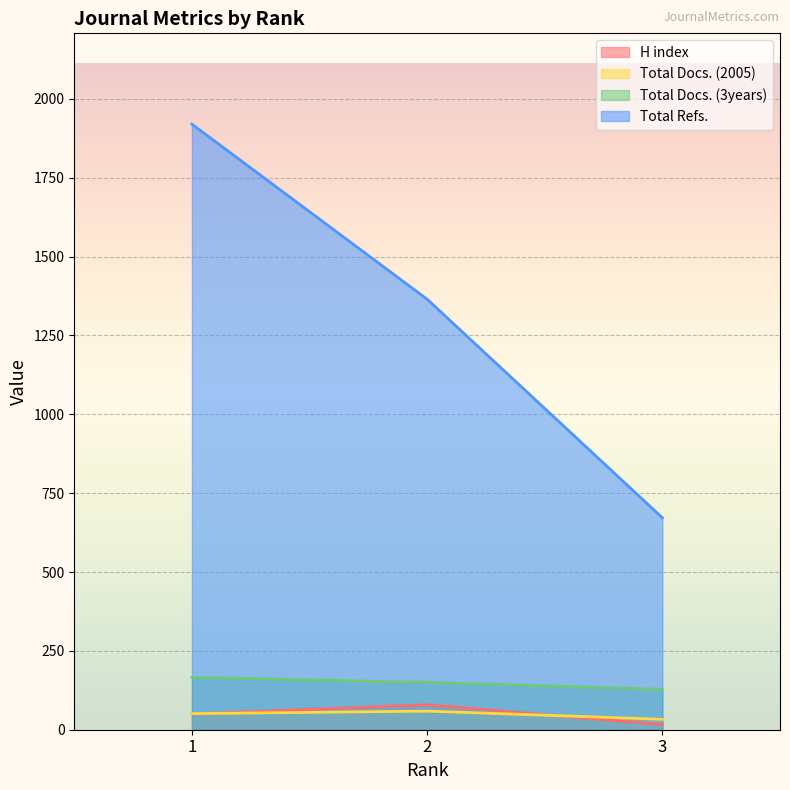

Which series has the largest total across all categories?

Total Refs.